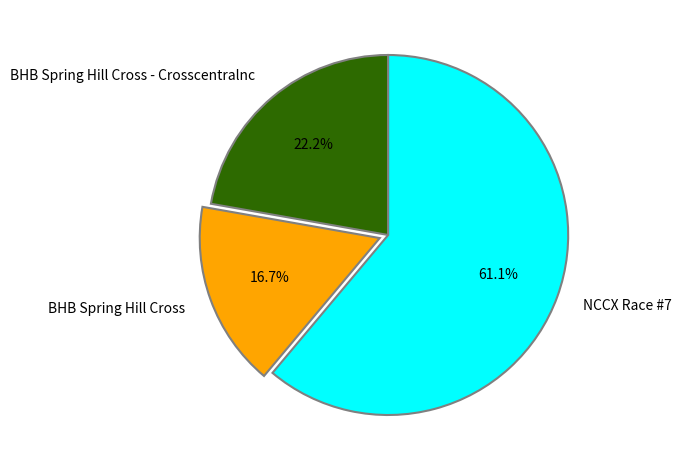

How many slices are in this pie chart?

3